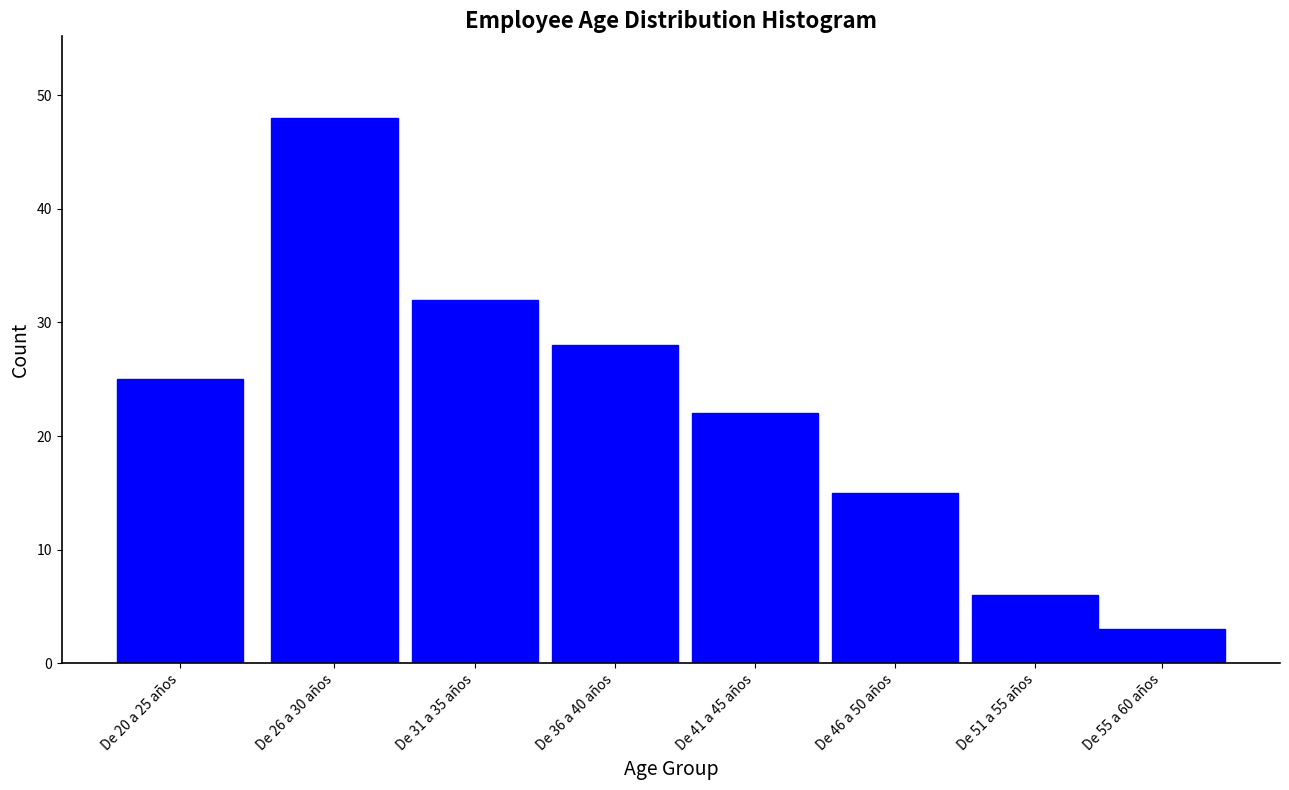

Reading left to right, list all the values displayed in this chart.

De 20 a 25 años=25	De 26 a 30 años=48	De 31 a 35 años=32	De 36 a 40 años=28	De 41 a 45 años=22	De 46 a 50 años=15	De 51 a 55 años=6	De 55 a 60 años=3